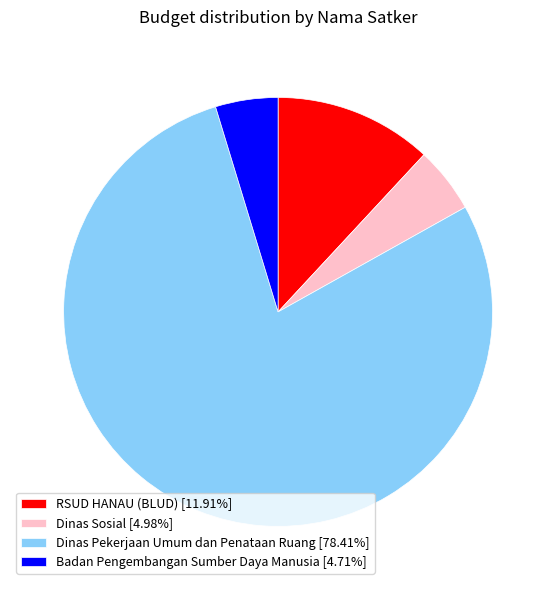

What is the ratio of the value at RSUD HANAU (BLUD) [11.91%] to the value at Badan Pengembangan Sumber Daya Manusia [4.71%]?

2.5